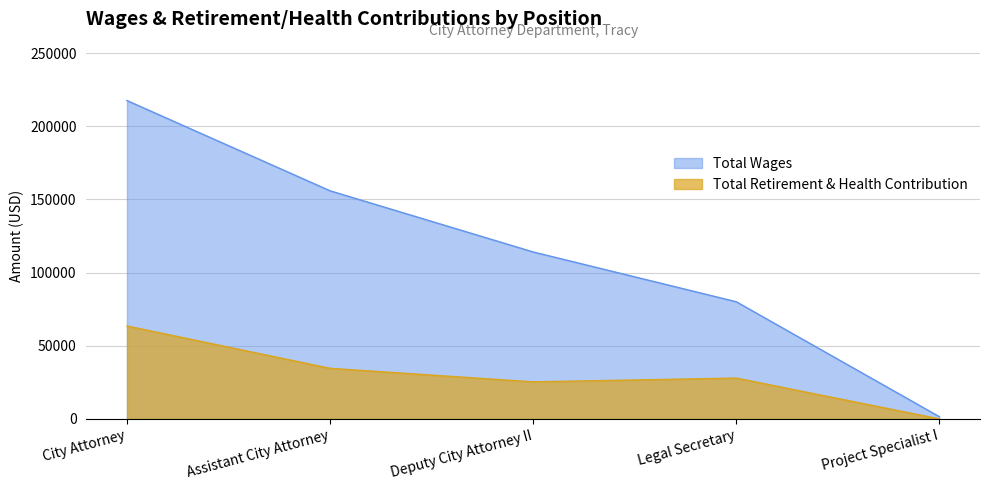

At which category does Total Retirement & Health Contribution reach its first local peak?

Legal Secretary